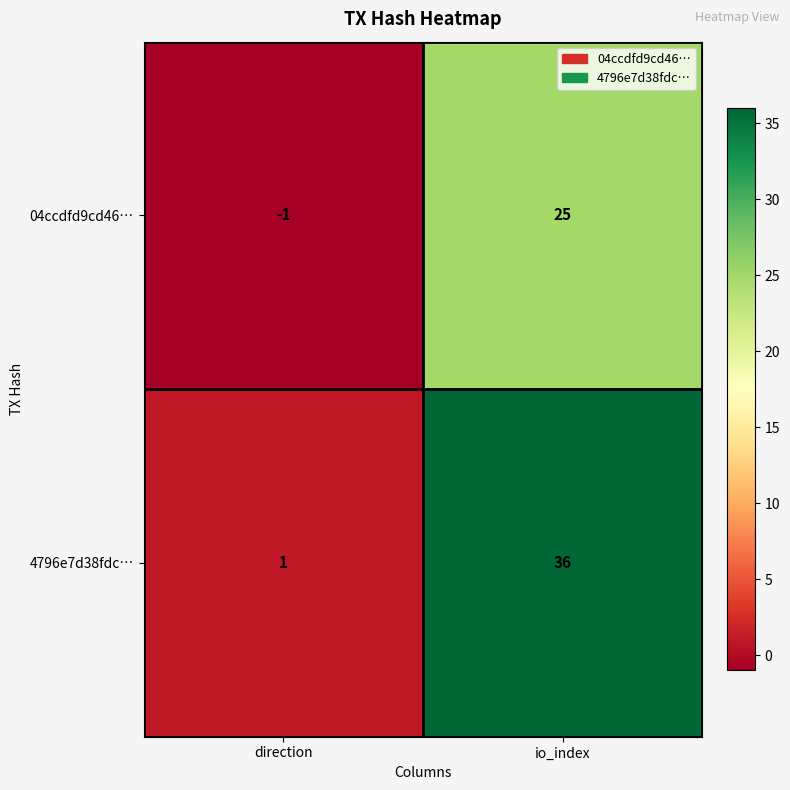

At which label is 4796e7d38fdc… closest to 18?

direction